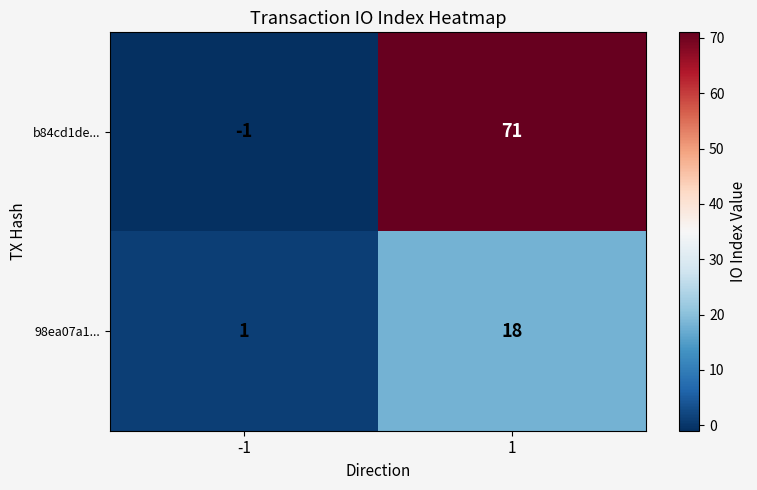

What is the minimum value shown in the chart?

-1